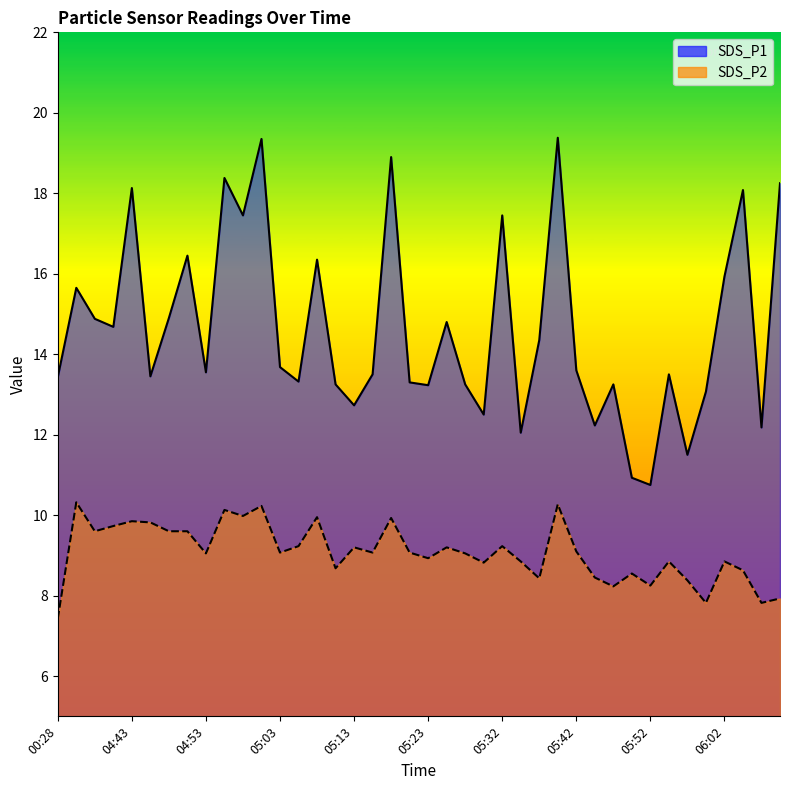

What is the value of the SDS_P1 point at the 3rd from the left?

14.9